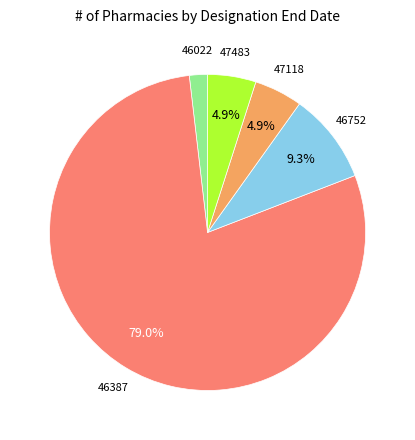

Does any single category account for the majority?

Yes